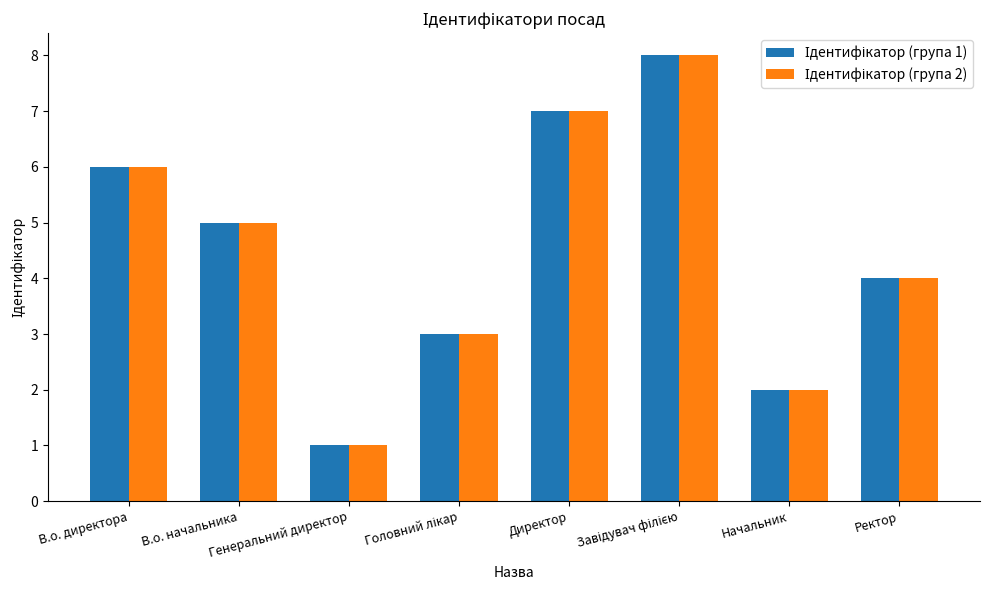

At how many categories does at least one series exceed 3?

5